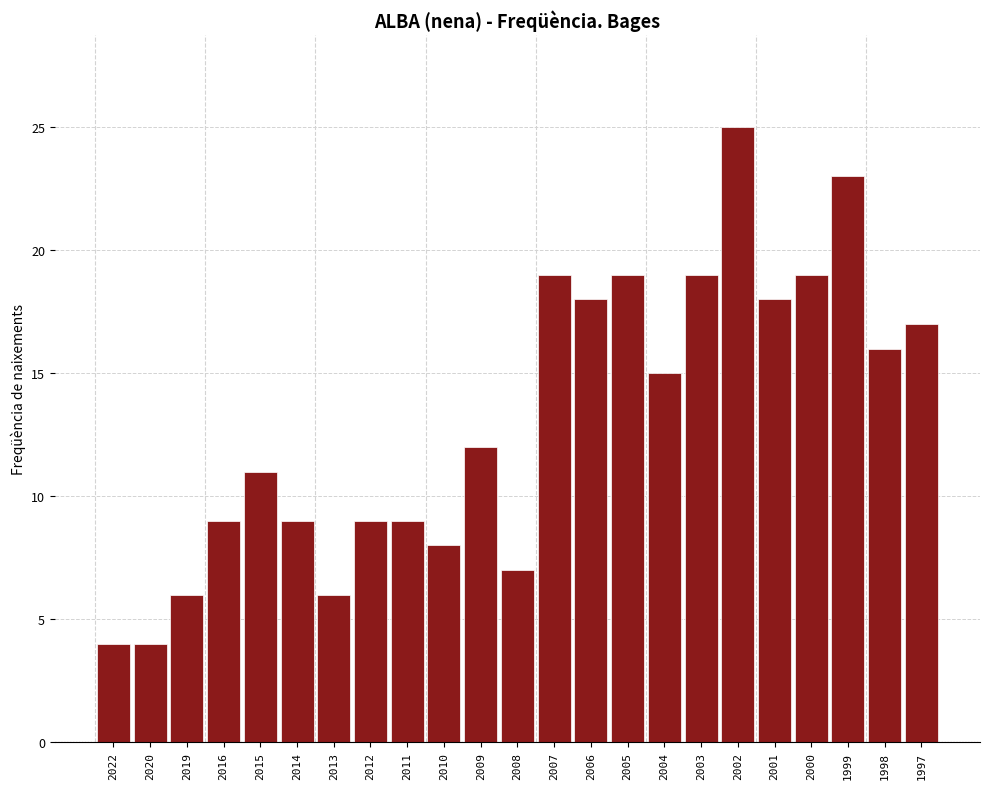

Reading left to right, extract all data points from this chart.

4	4	6	9	11	9	6	9	9	8	12	7	19	18	19	15	19	25	18	19	23	16	17